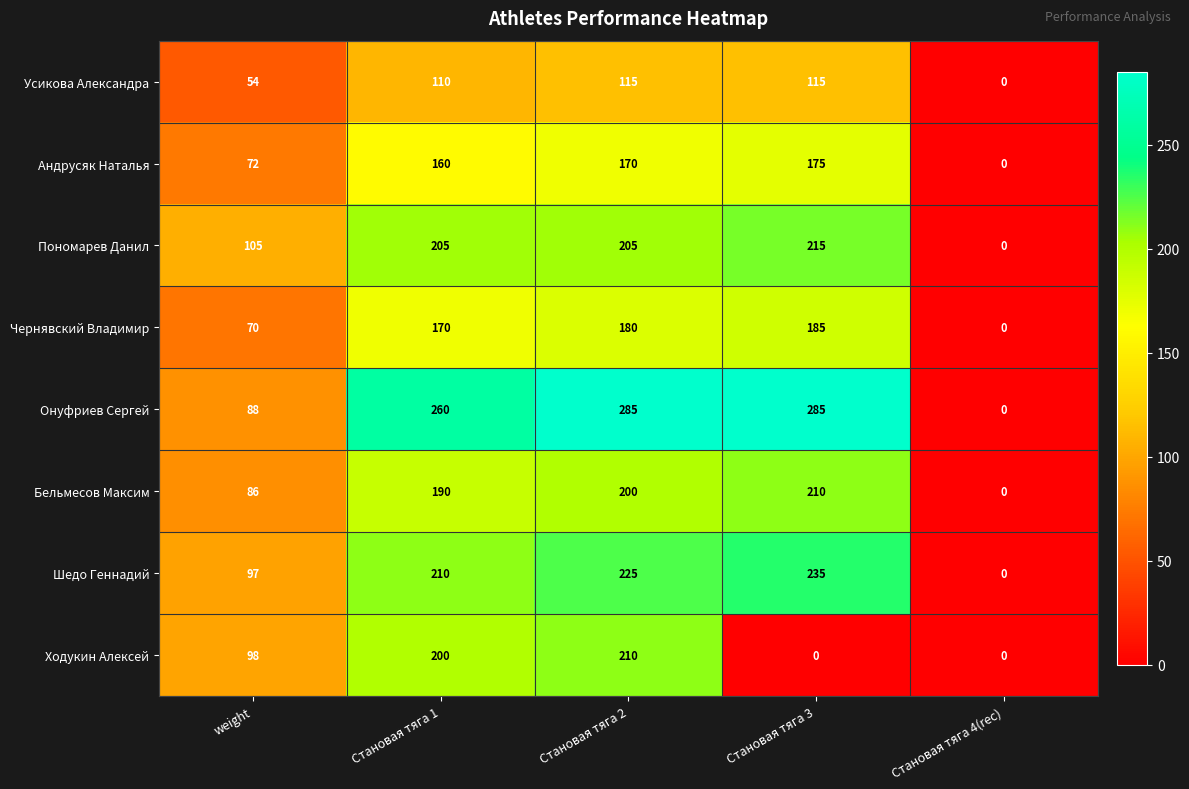

At which label does Онуфриев Сергей reach its minimum?

Становая тяга 4(rec)